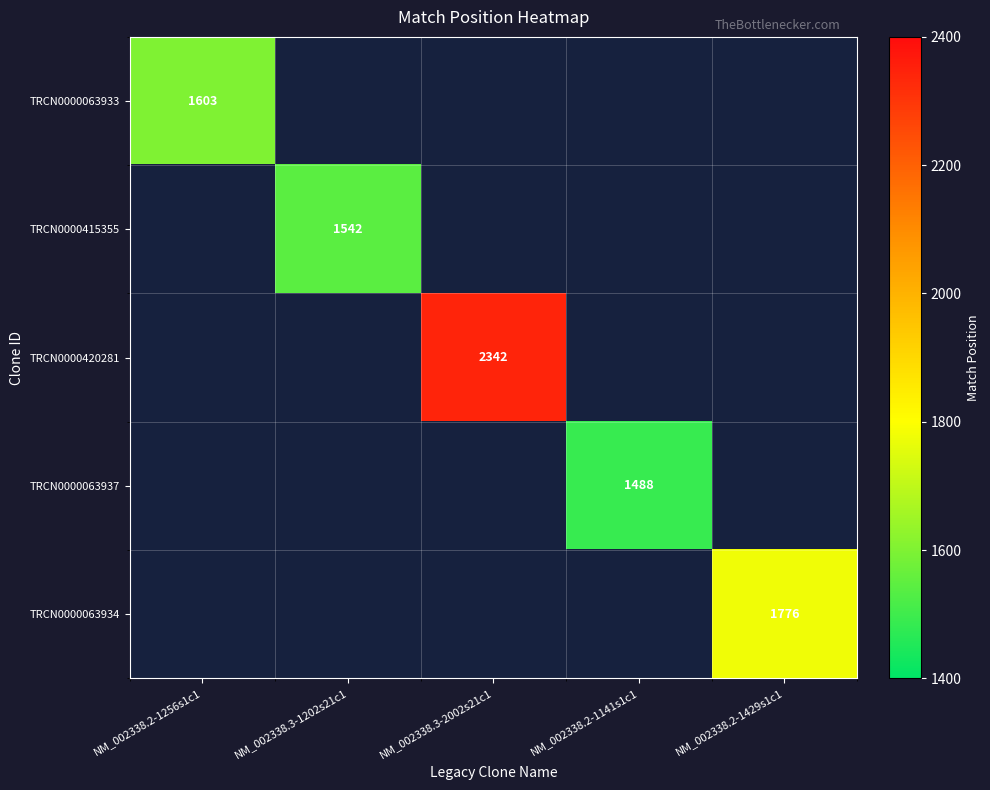

The value of TRCN0000063933 at NM_002338.2-1256s1c1 is 1603. True or false?

True